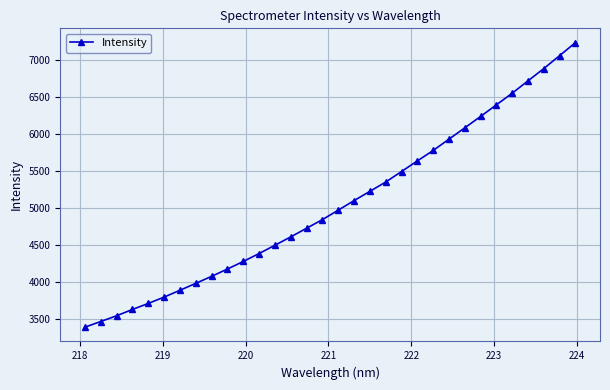

What is the value of the 20th point from the left?

5344.3